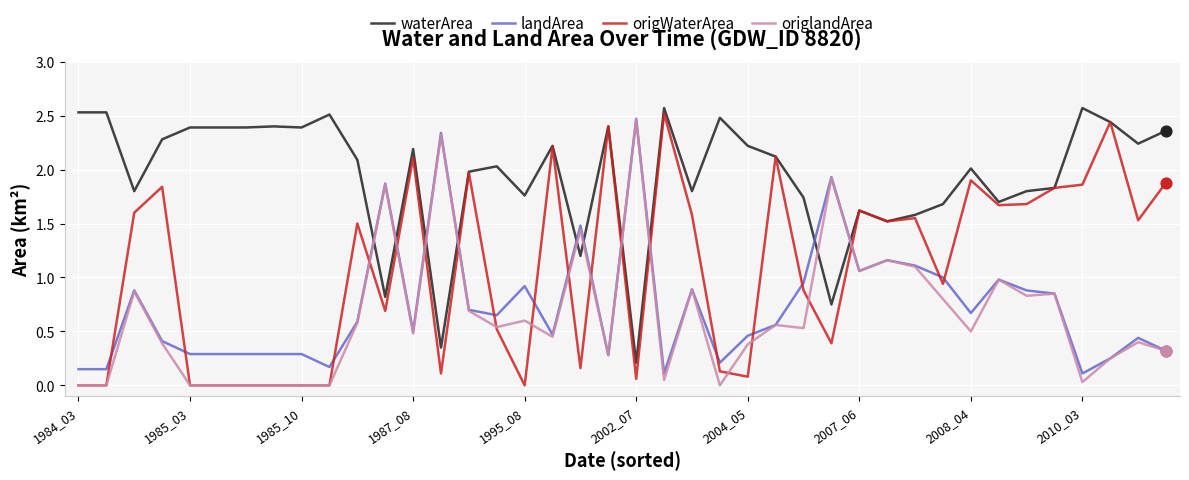

True or false: origlandArea and origWaterArea cross at least once.

True